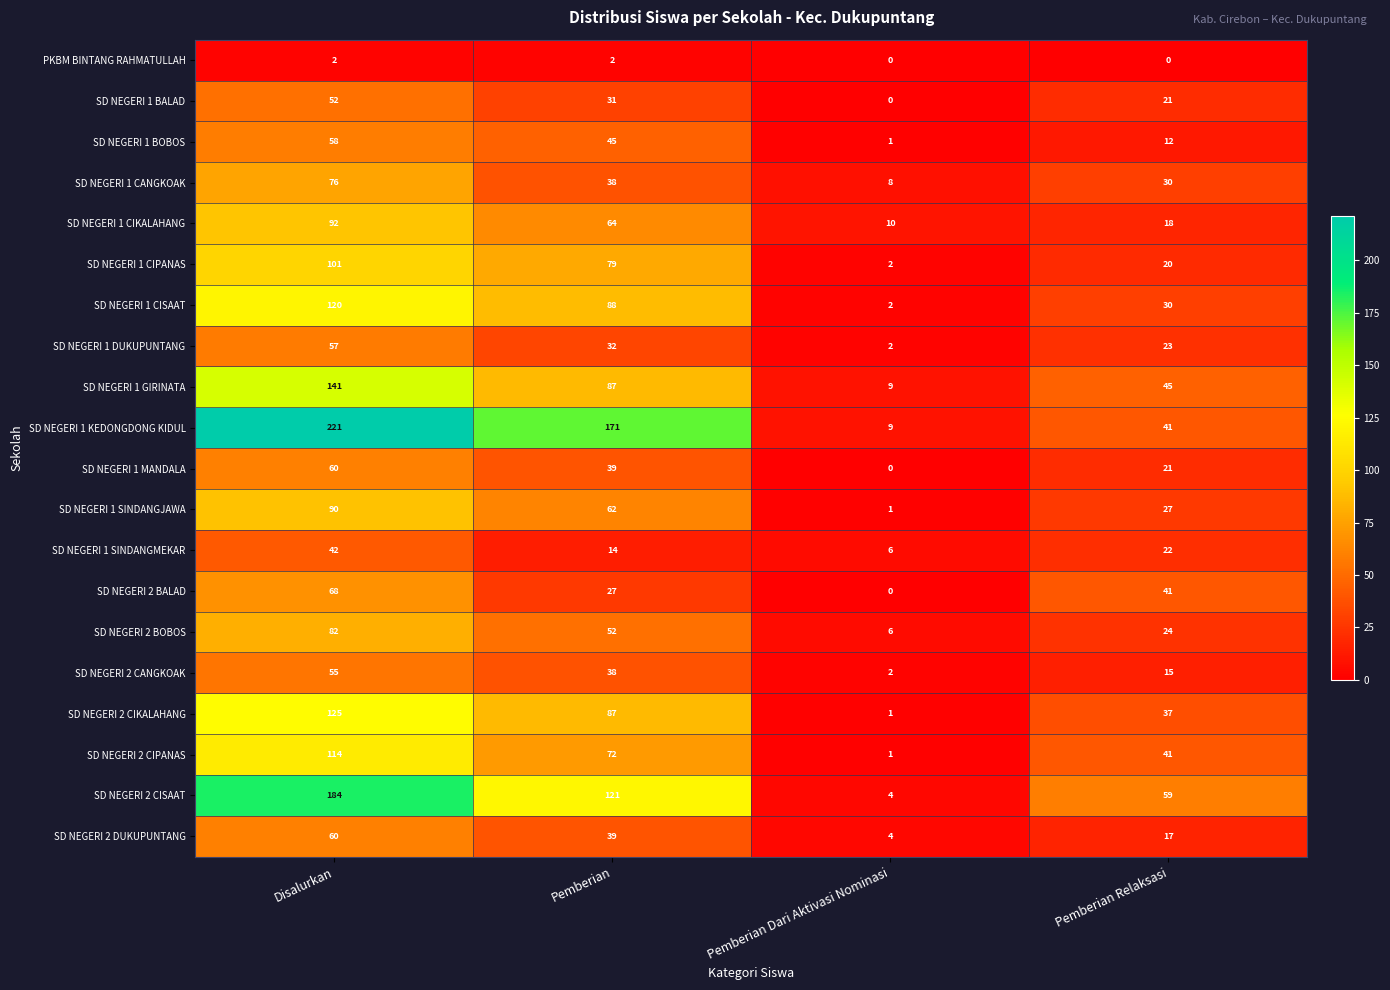

Is it true that SD NEGERI 1 SINDANGJAWA equals 36 at Disalurkan?

False